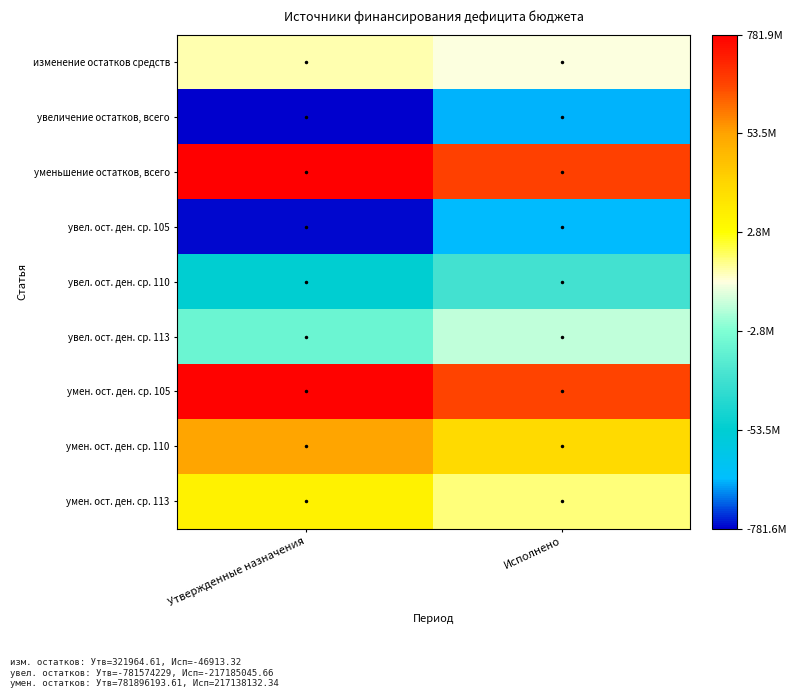

At how many categories does at least one series exceed 0?

2